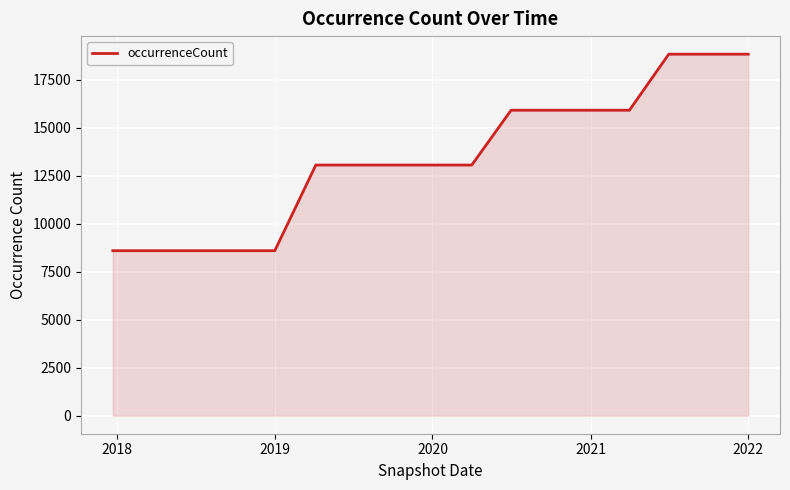

Reading left to right, what are all the values shown in this chart?

8596	8596	8596	8596	8596	13060	13060	13060	13060	13060	15917	15917	15917	15917	18837	18837	18837